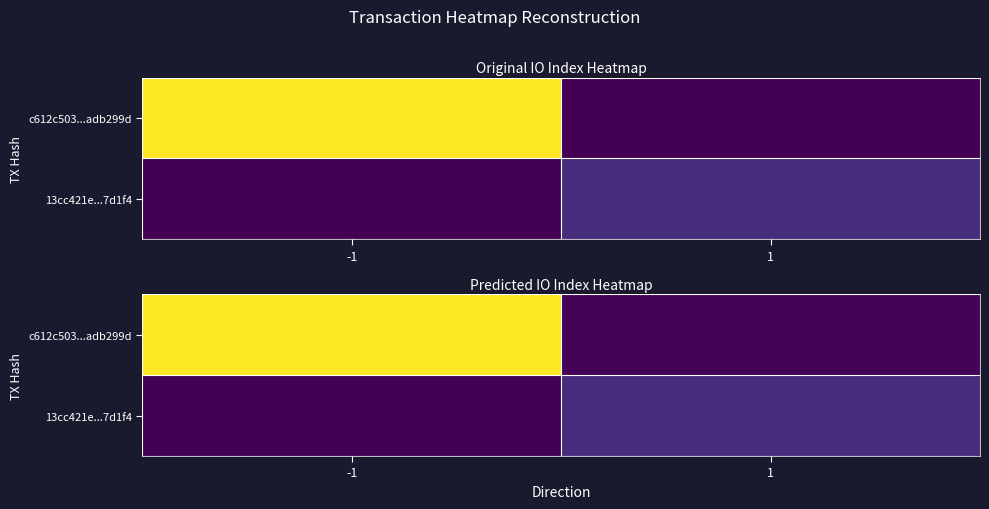

Which series has the largest range (max minus min)?

c612c503...adb299d